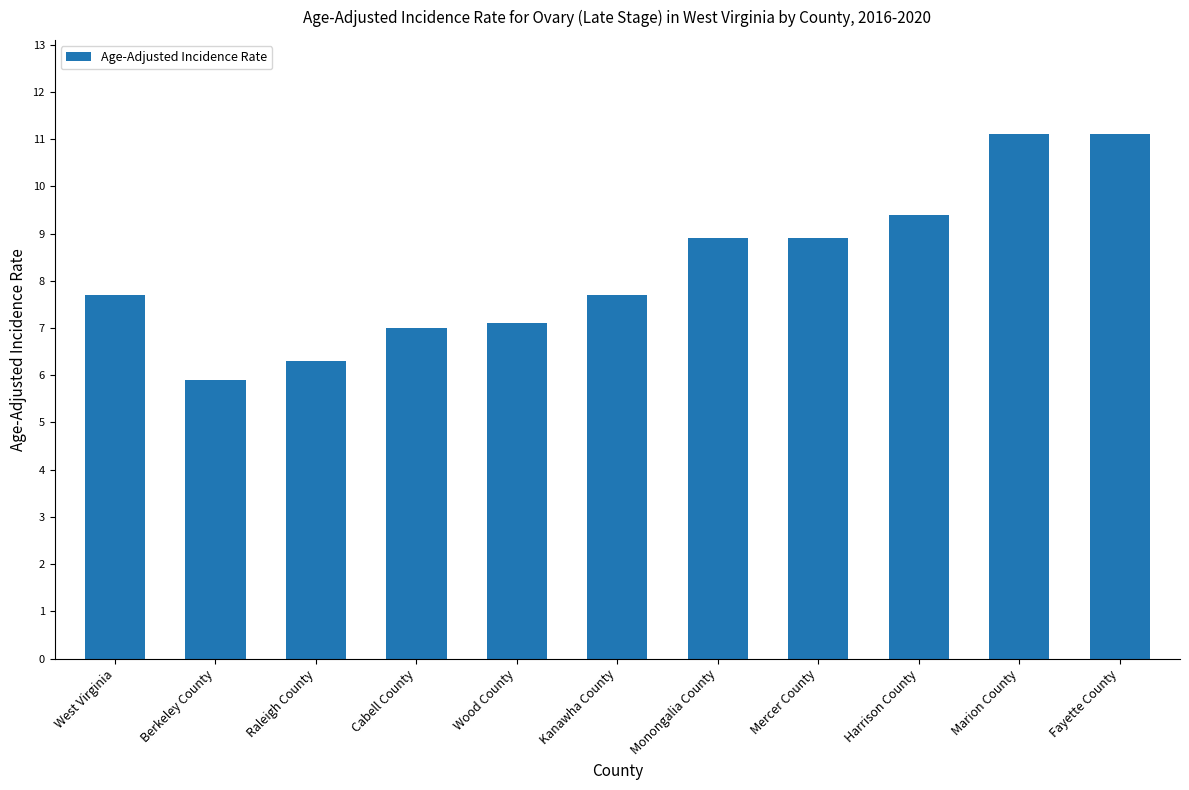

What is the sum of the values at Cabell County and West Virginia?

14.7